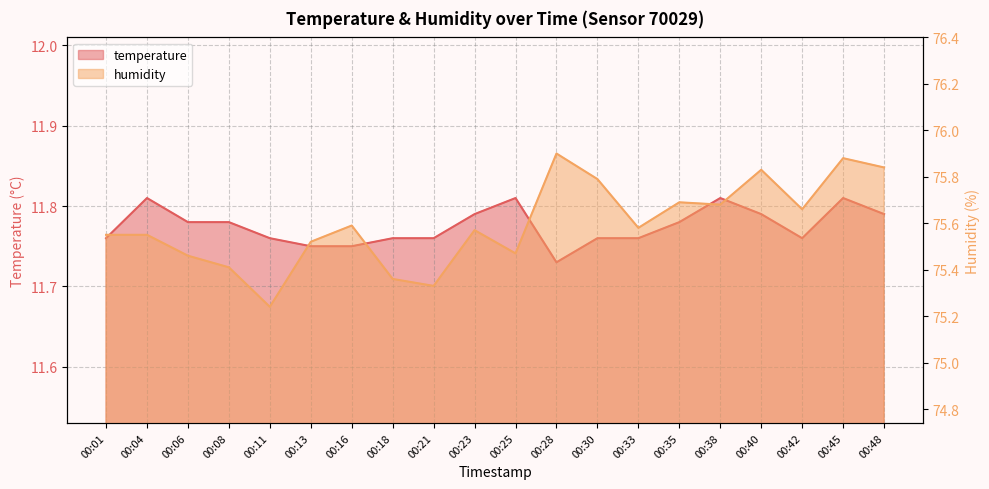

True or false: temperature has a value of 15.7 at 00:08.

False